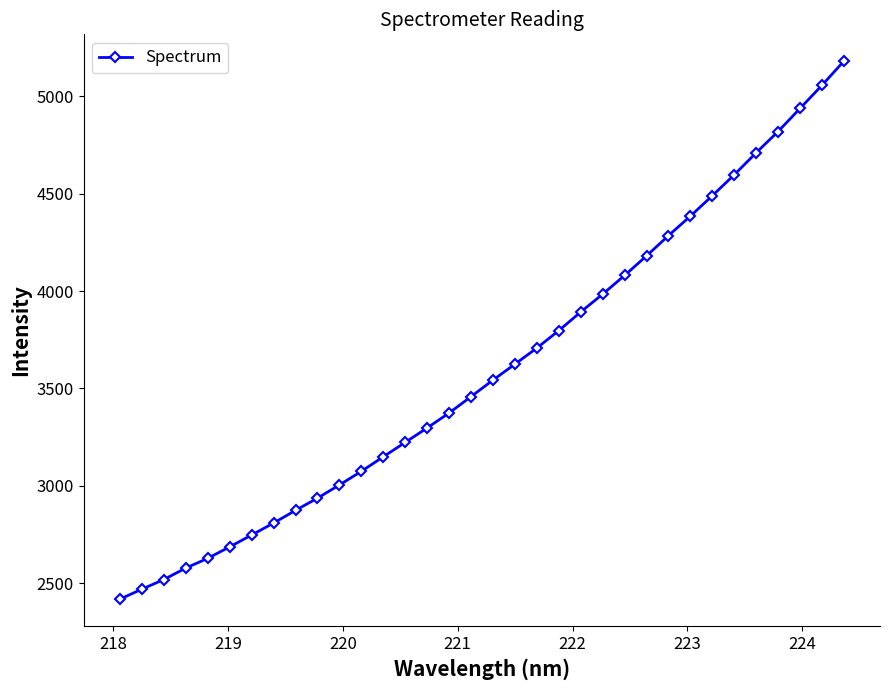

Count the number of values greater than 3542.

17